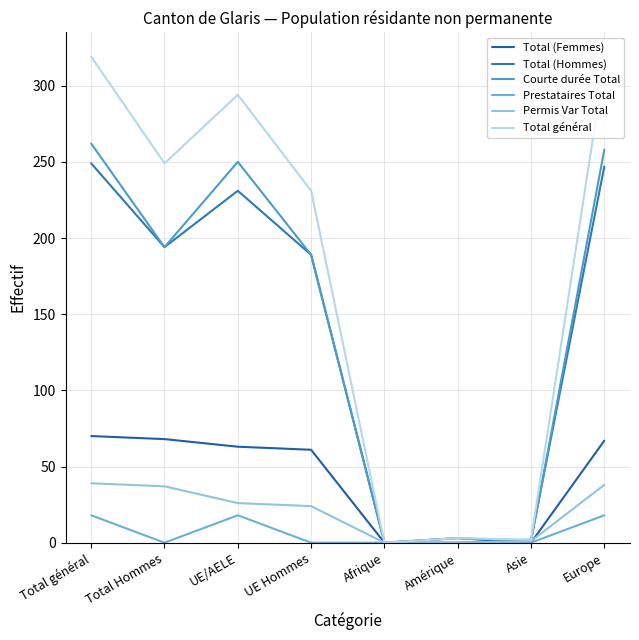

True or false: Prestataires Total and Total (Femmes) intersect in this chart.

False